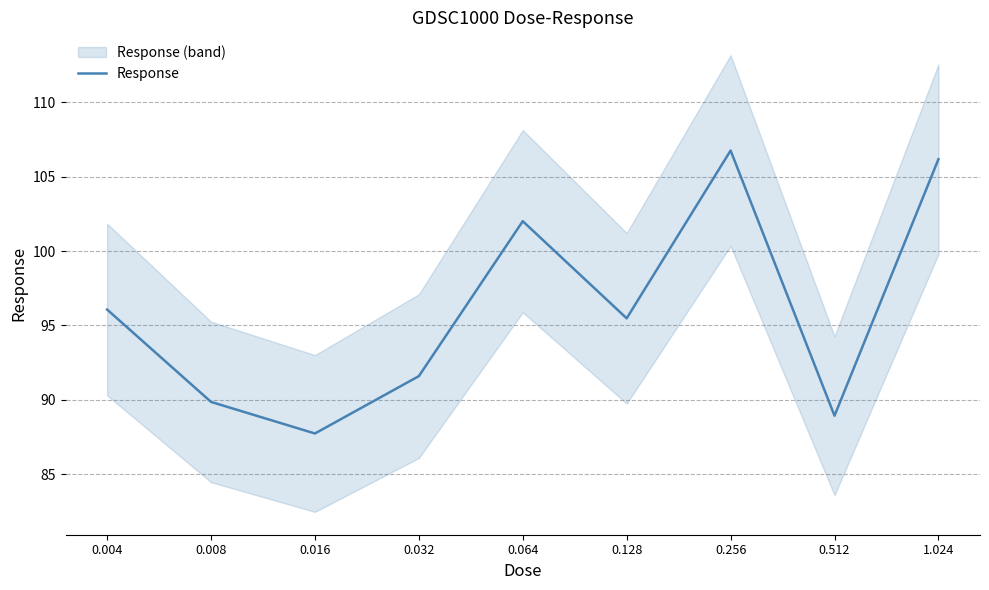

Reading right to left, extract all data points from this chart.

1.024=106.2	0.512=88.9	0.256=106.7	0.128=95.5	0.064=102.0	0.032=91.6	0.016=87.7	0.008=89.9	0.004=96.1